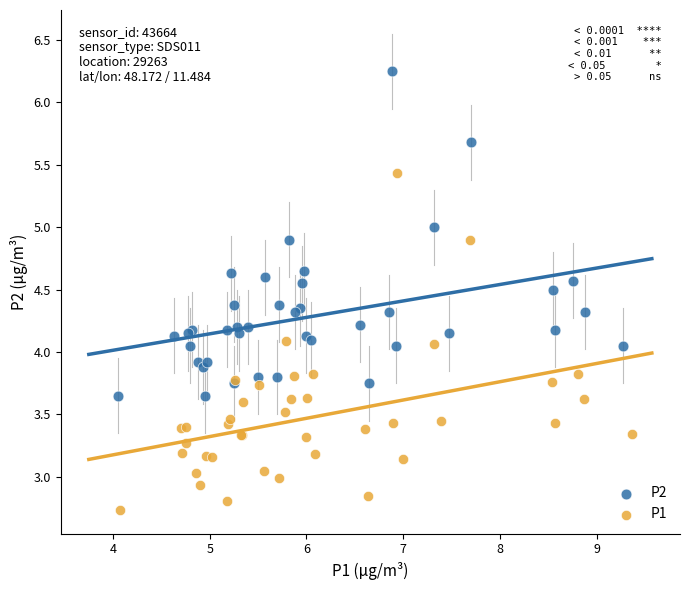

What are all the series names shown in the legend?

P2, P1